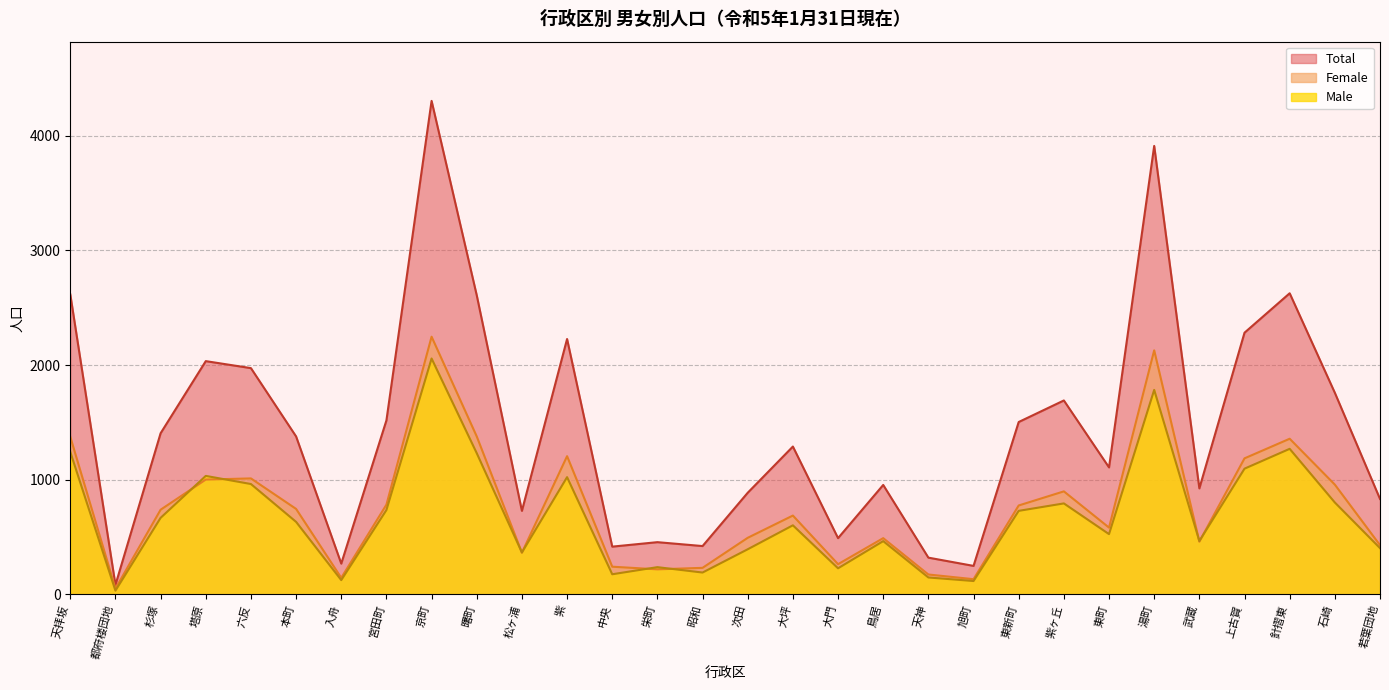

What is the minimum value shown in the chart?

32